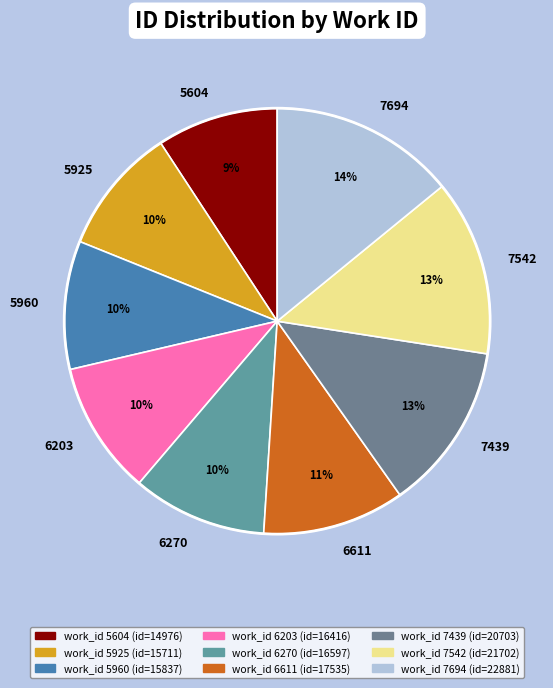

What is the largest slice in the pie chart?

7694